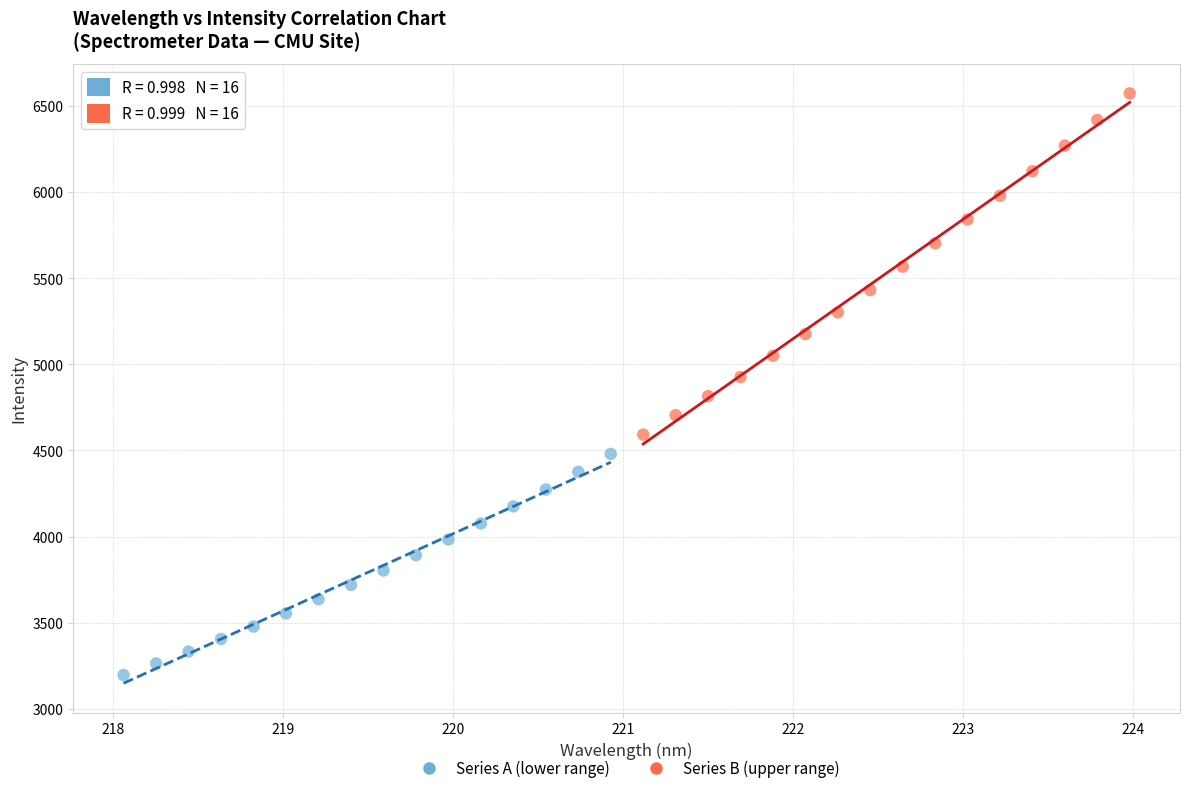

Which series has the largest Y range (max minus min)?

Series B (upper range)